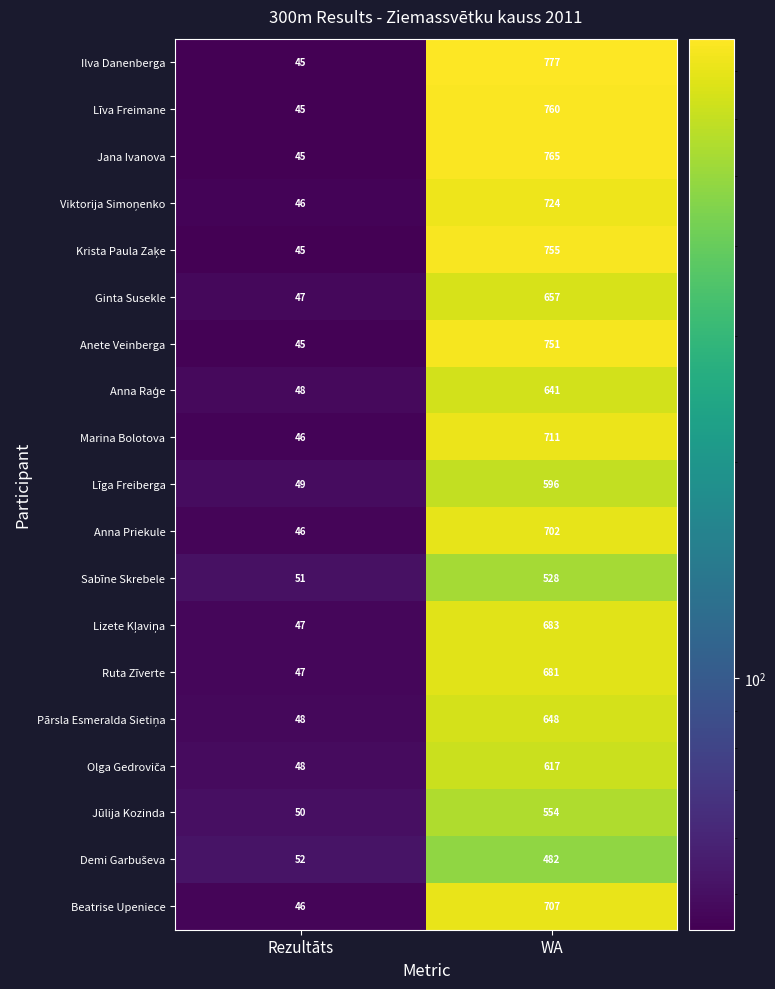

What is the difference between the maximum and minimum values in the Beatrise Upeniece series?

661